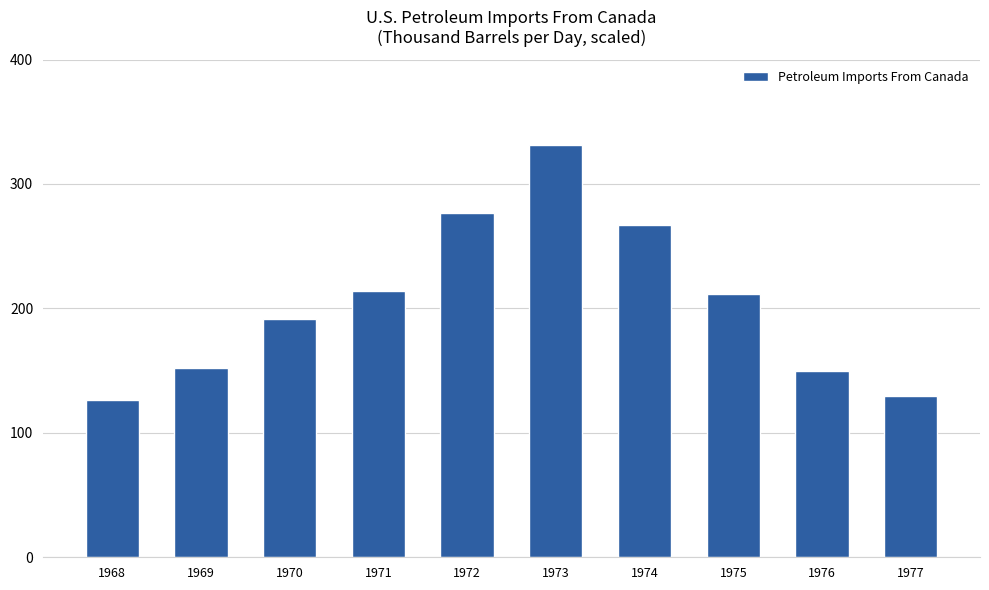

What is the ratio of the value at 1973 to the value at 1975?

1.6